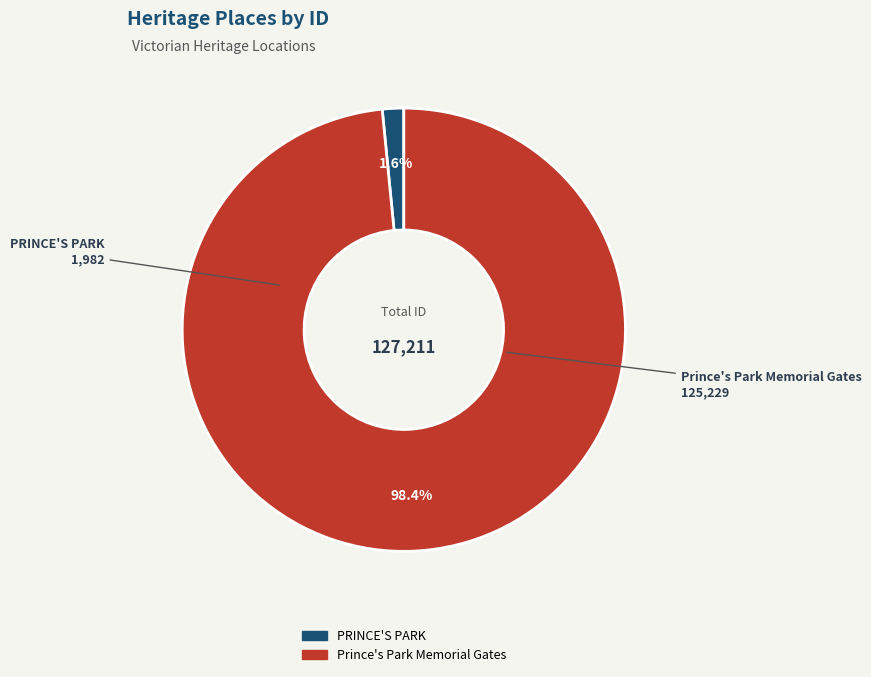

Which slice is the largest?

Prince's Park Memorial Gates